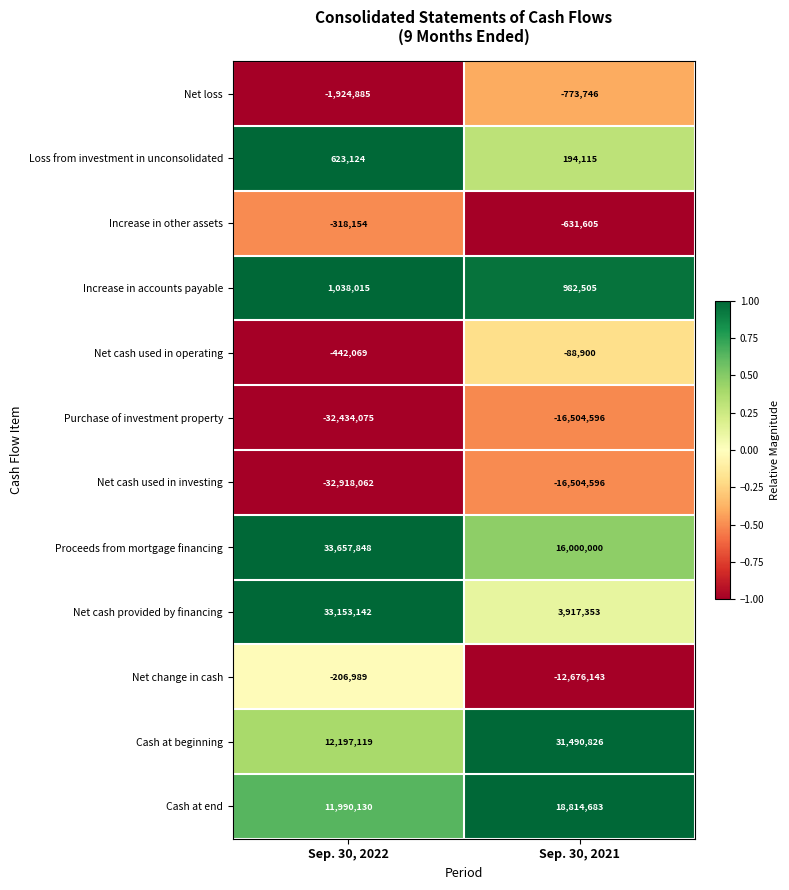

At which category is the sum across all series the highest?

Sep. 30, 2022